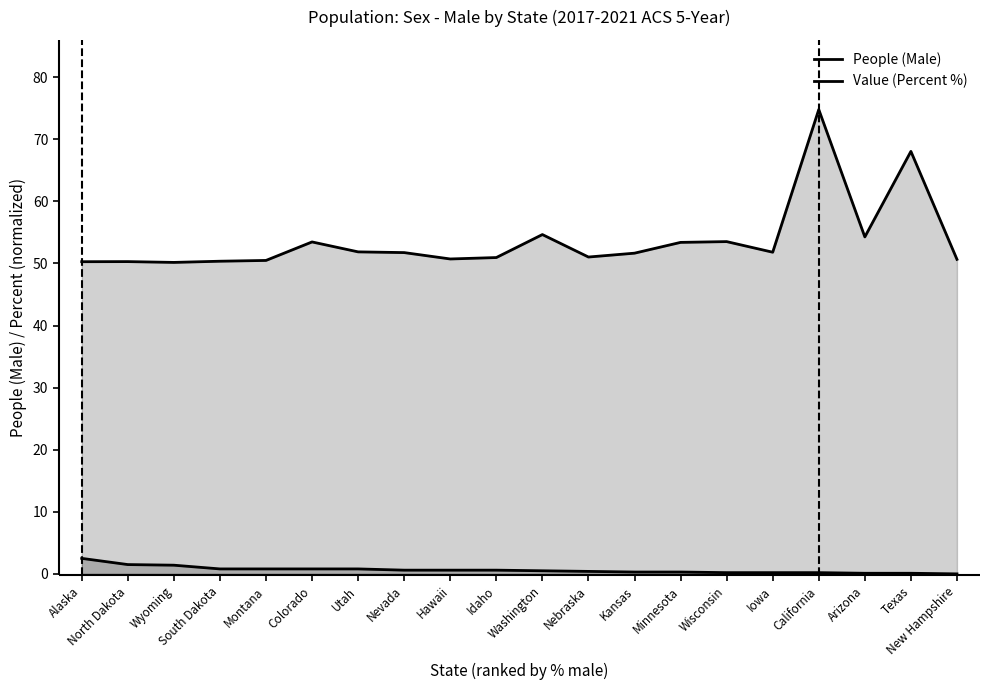

Which has a higher value, Hawaii or Idaho?

Idaho